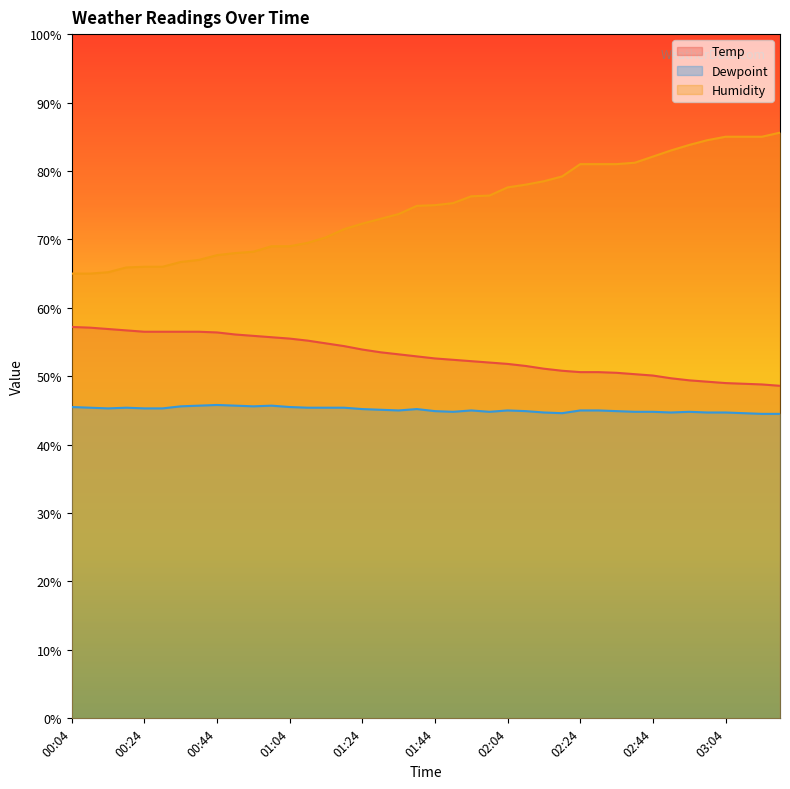

Where is Dewpoint nearest to the value 45?

01:34